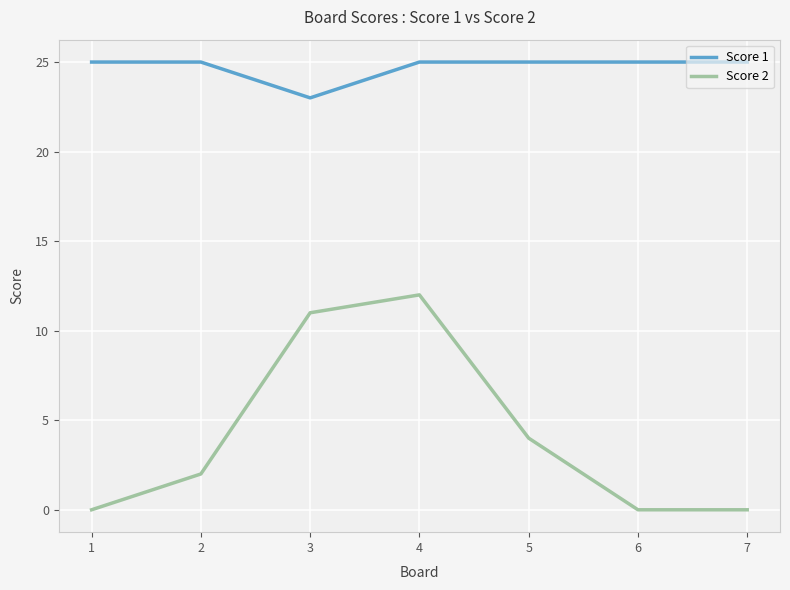

Is it true that Score 2 equals 0 at 7?

True